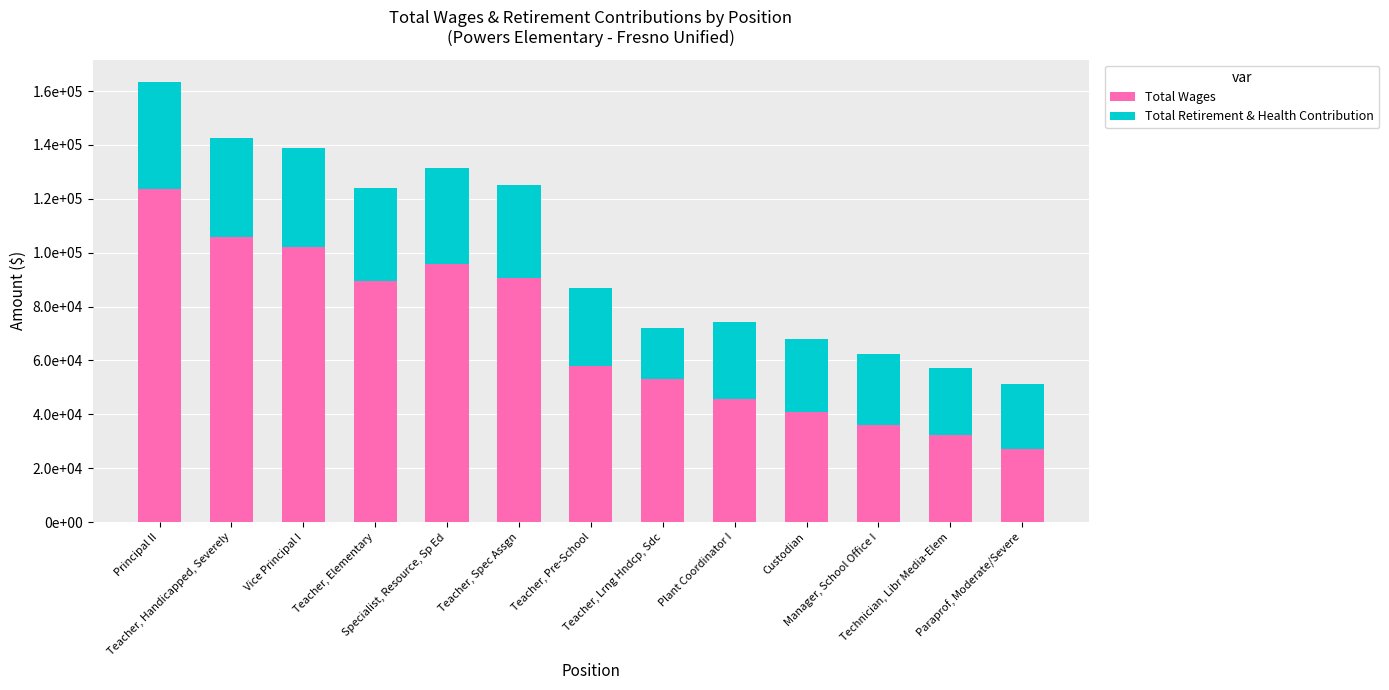

Rank the series at Teacher, Elementary from lowest to highest value.

Total Retirement & Health Contribution, Total Wages